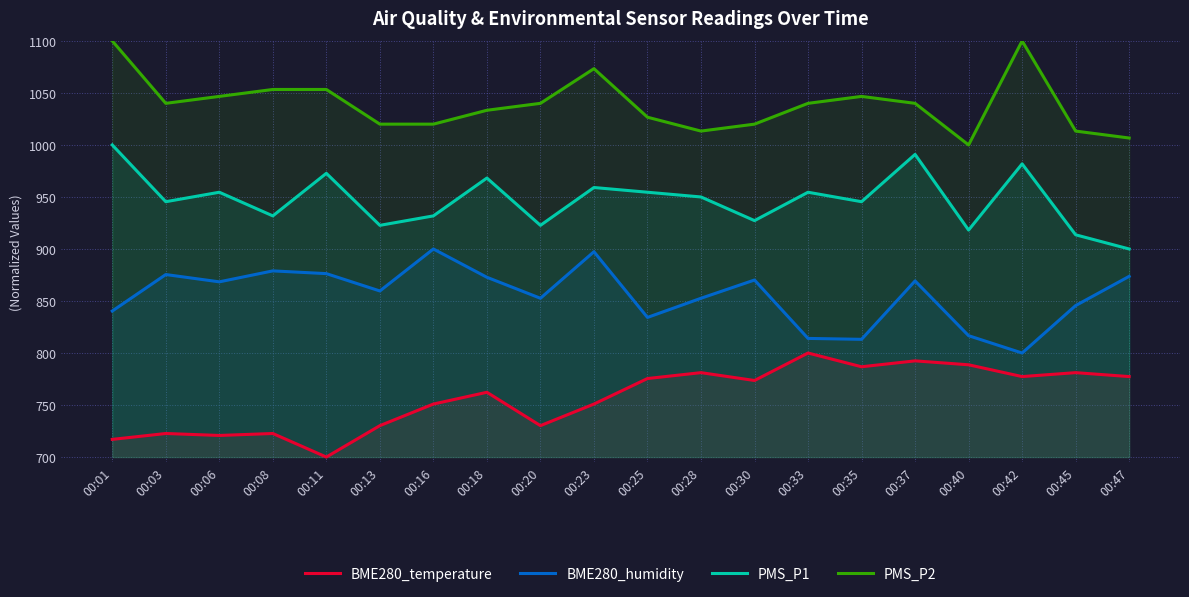

Rank the categories by PMS_P2 value from lowest to highest.

00:40, 00:47, 00:28, 00:45, 00:13, 00:16, 00:30, 00:25, 00:18, 00:03, 00:20, 00:33, 00:37, 00:06, 00:35, 00:08, 00:11, 00:23, 00:01, 00:42